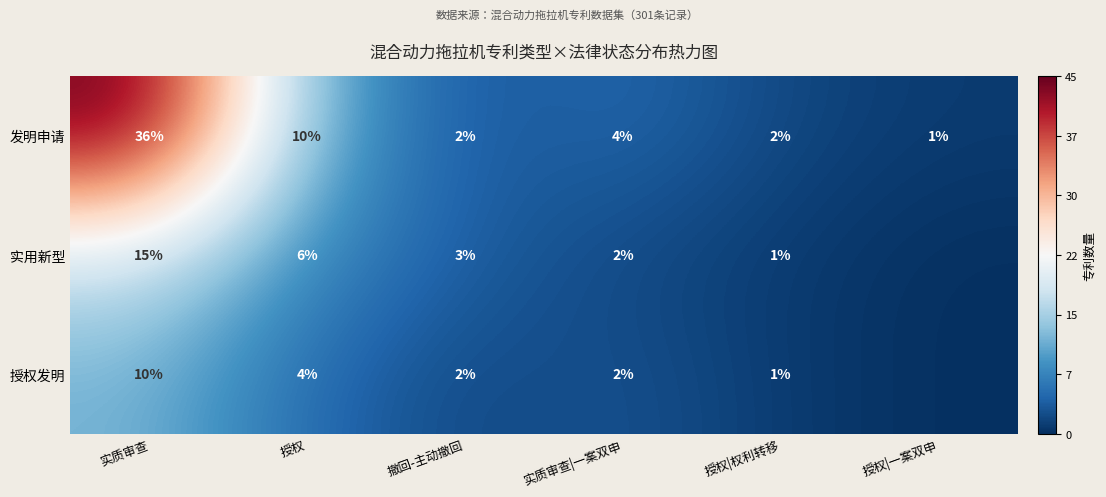

What is the greatest value displayed?

45